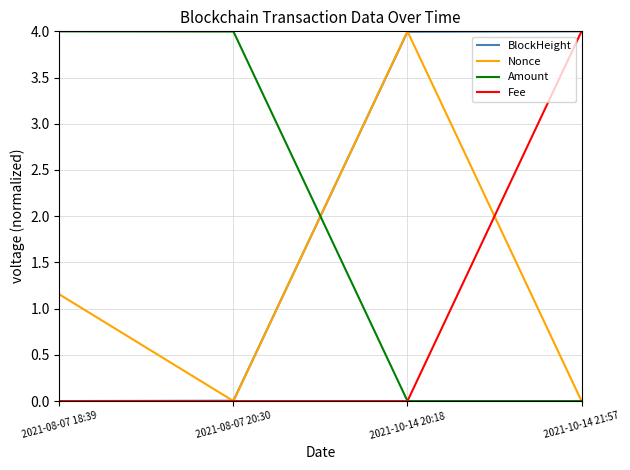

Between 2021-08-07 18:39 and 2021-08-07 20:30, which series saw the biggest shift?

Nonce